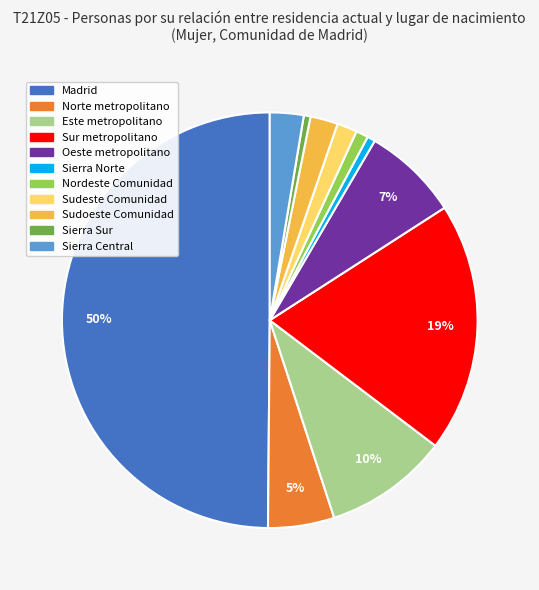

Is it true that Este metropolitano is 10% of the pie?

True